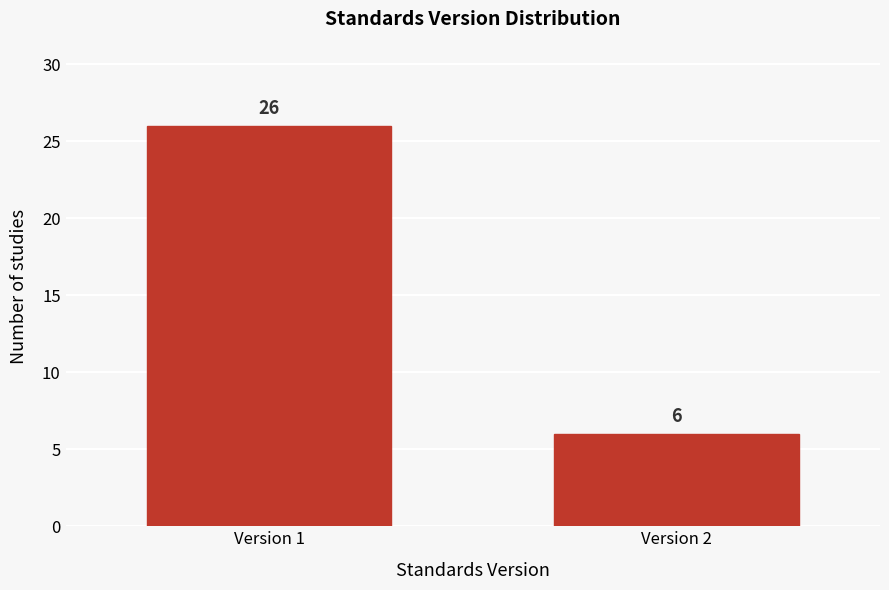

Reading left to right, transcribe all the data shown in this chart.

26	6